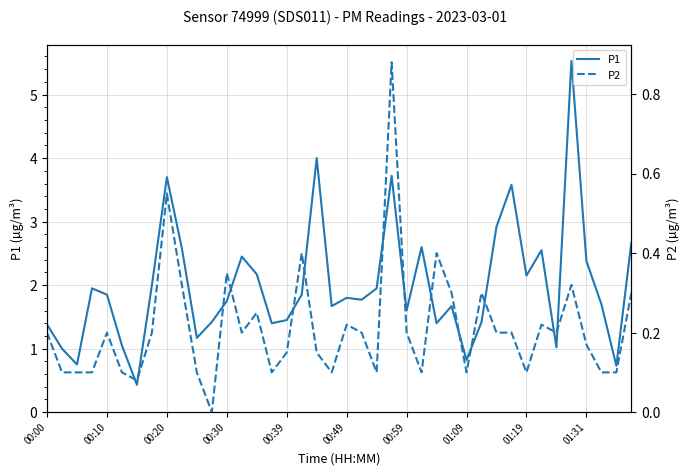

True or false: P1 and P2 cross at least once.

False